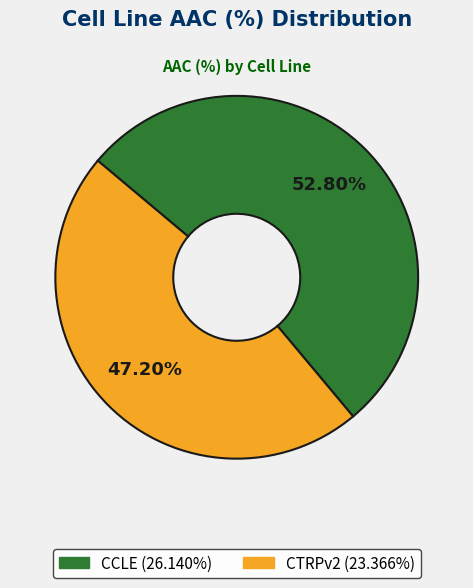

Between CCLE and CTRPv2, which is larger?

CCLE